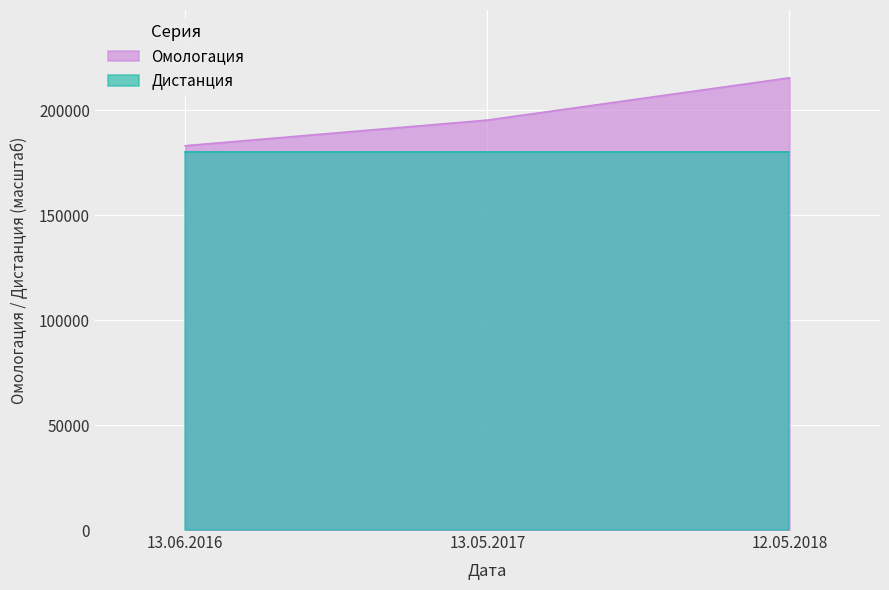

List the labels in order of value, largest first.

12.05.2018, 13.05.2017, 13.06.2016